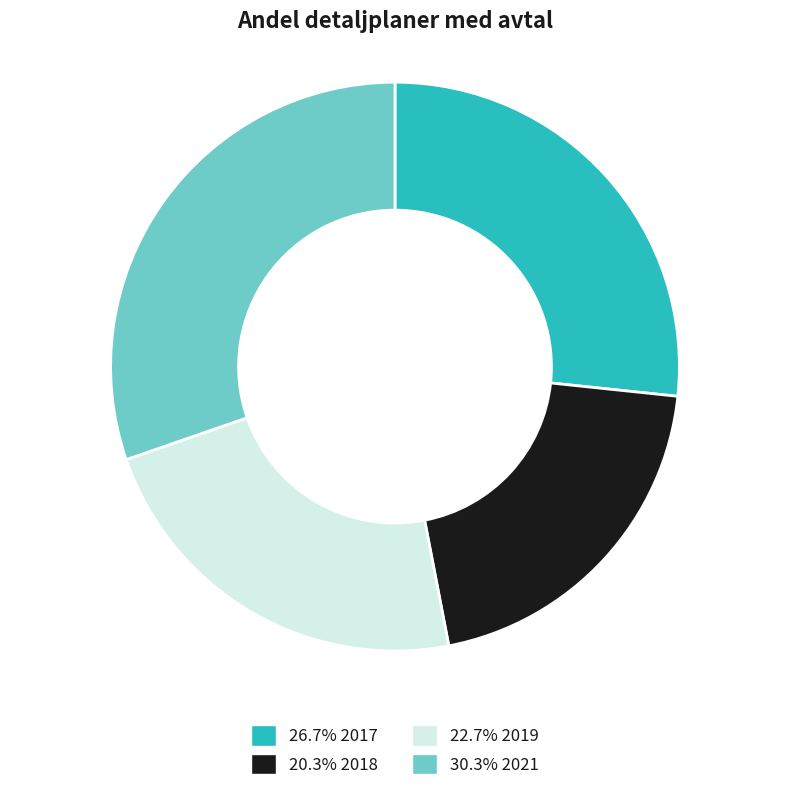

Does any single category account for the majority?

No